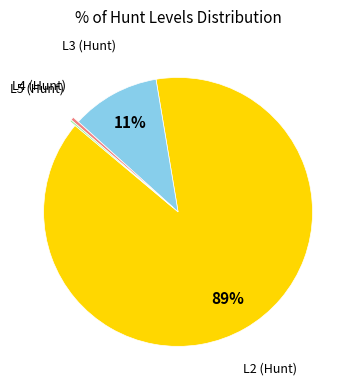

To the nearest percent, what is the difference between the largest and smallest slice percentages?

89%